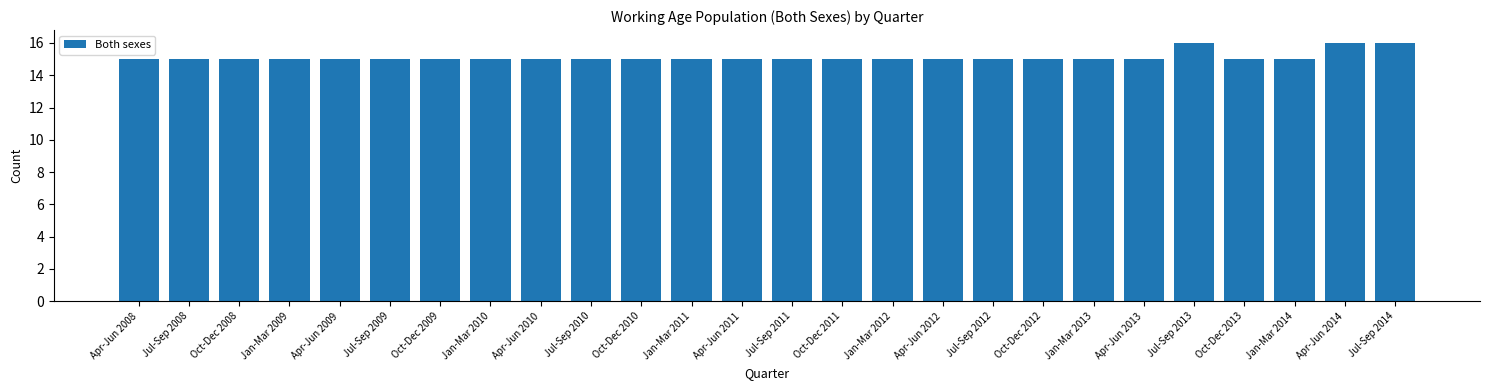

Reading left to right, transcribe all the data shown in this chart.

15	15	15	15	15	15	15	15	15	15	15	15	15	15	15	15	15	15	15	15	15	16	15	15	16	16